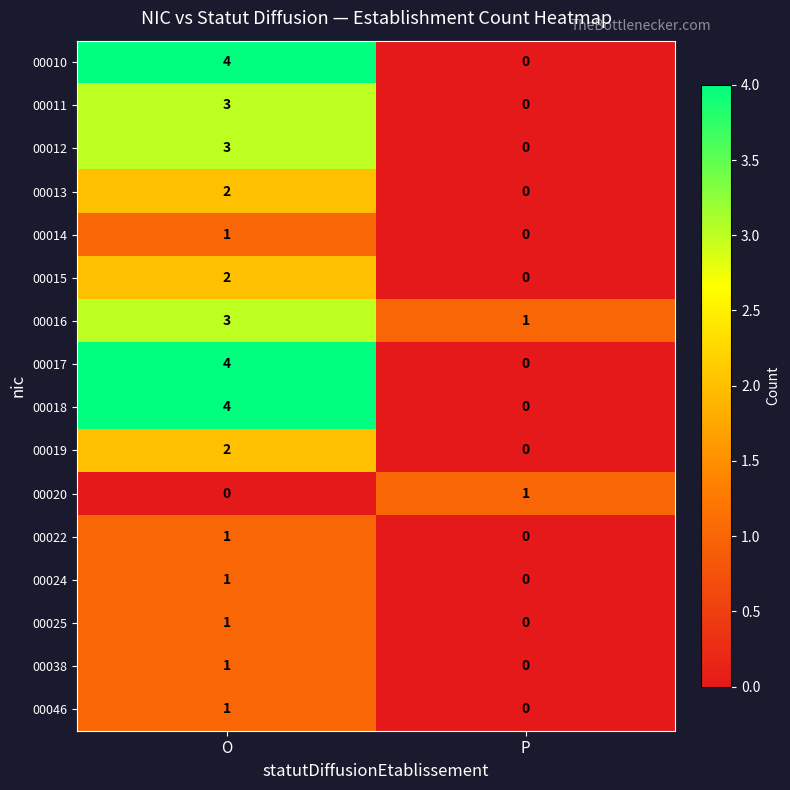

List the labels in order of 00020 value, smallest first.

O, P